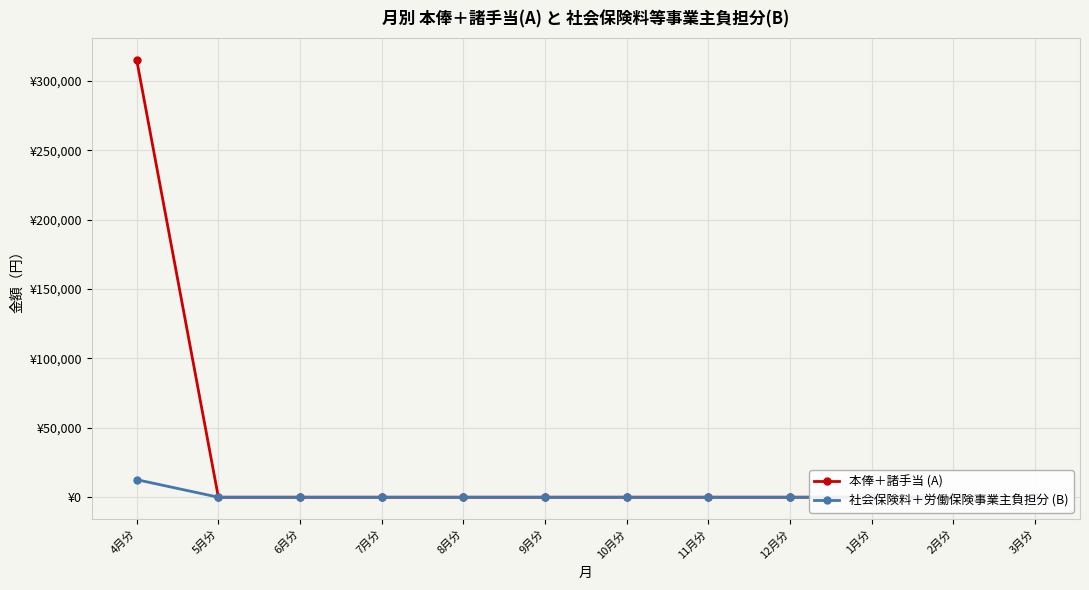

Which series changed the most between 5月分 and 3月分?

本俸＋諸手当 (A)